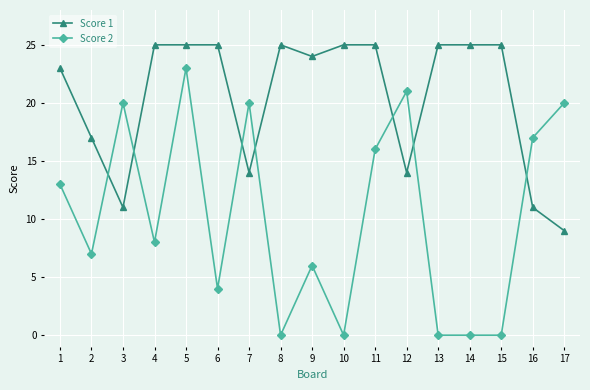

List the series in order of their overall mean, lowest first.

Score 2, Score 1